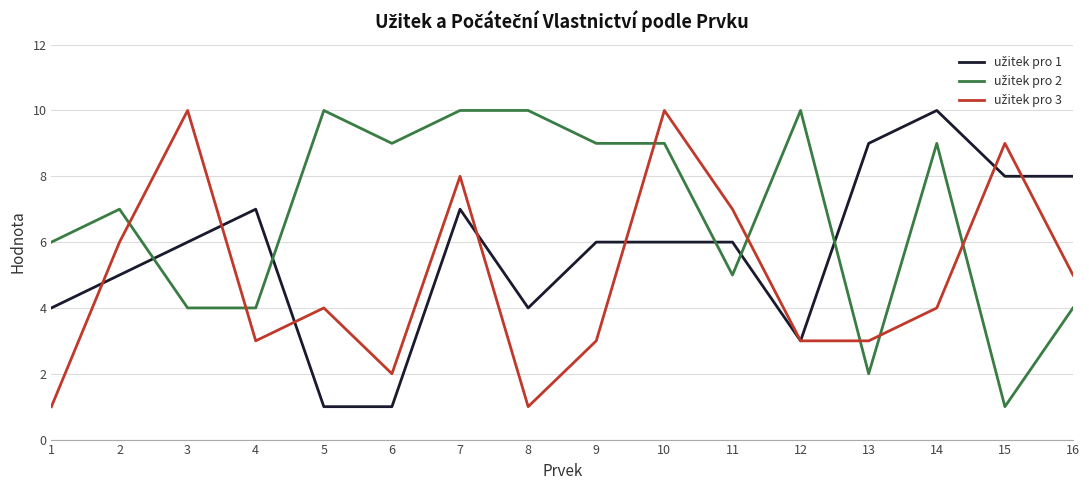

List the series in order of their peak value, lowest first.

užitek pro 1, užitek pro 2, užitek pro 3